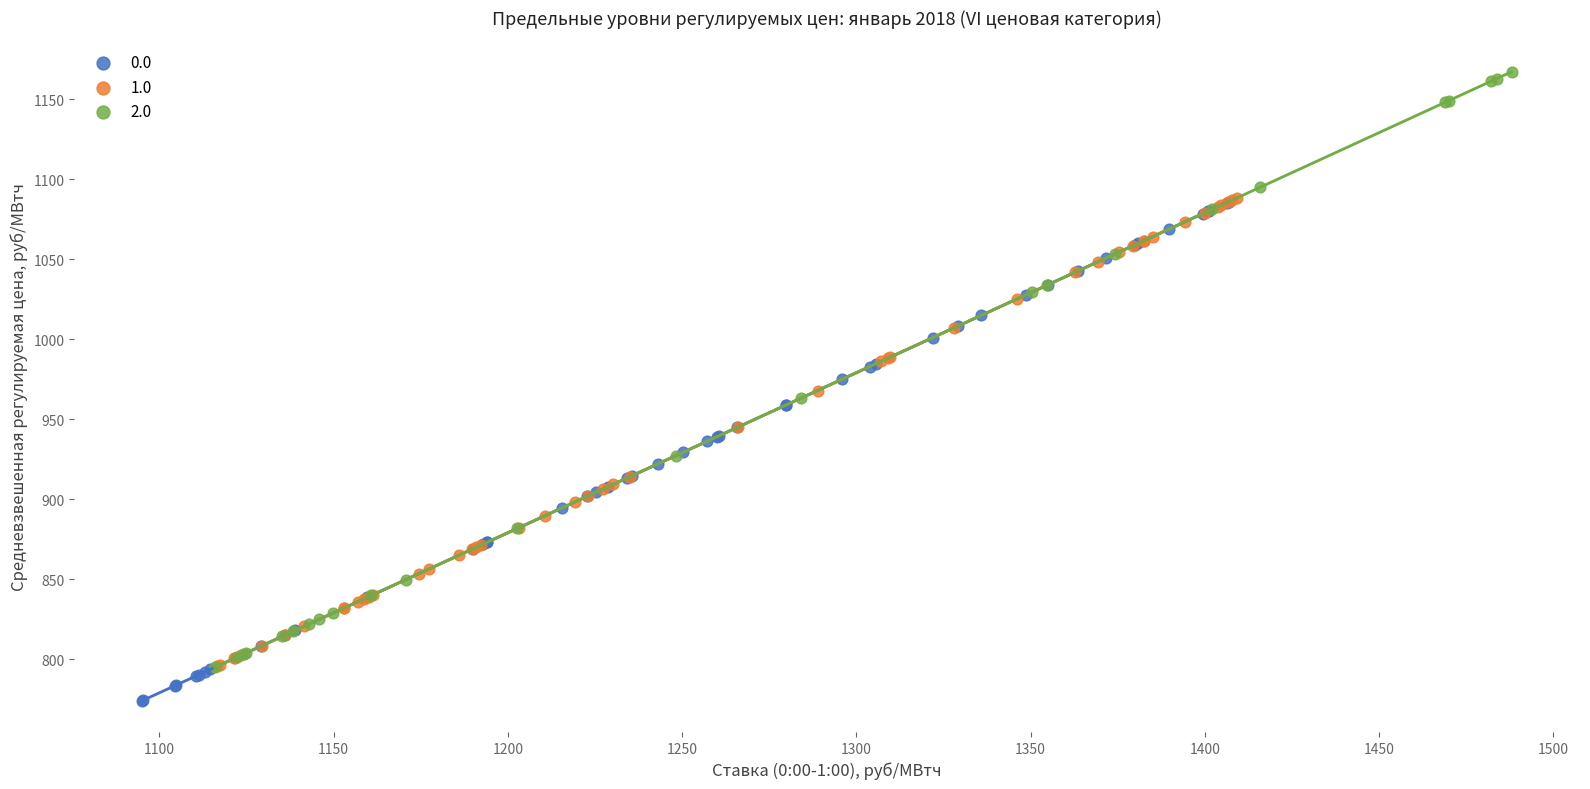

Which series contains the highest Y value?

2.0